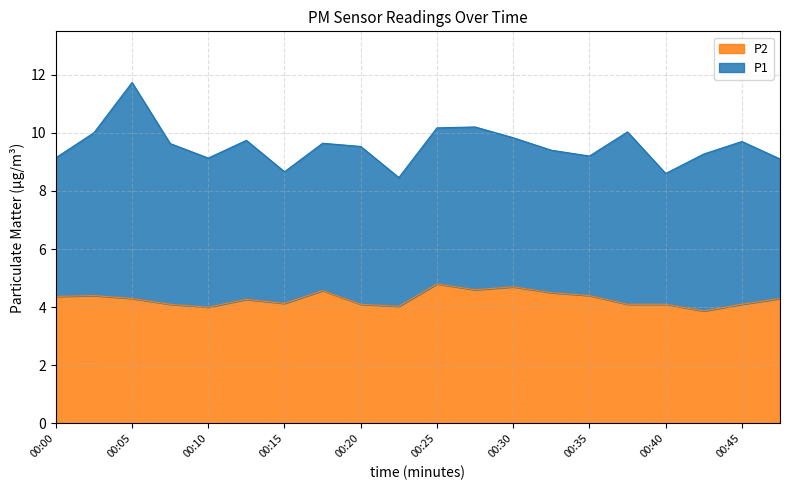

At which label is the value closest to 4?

00:10